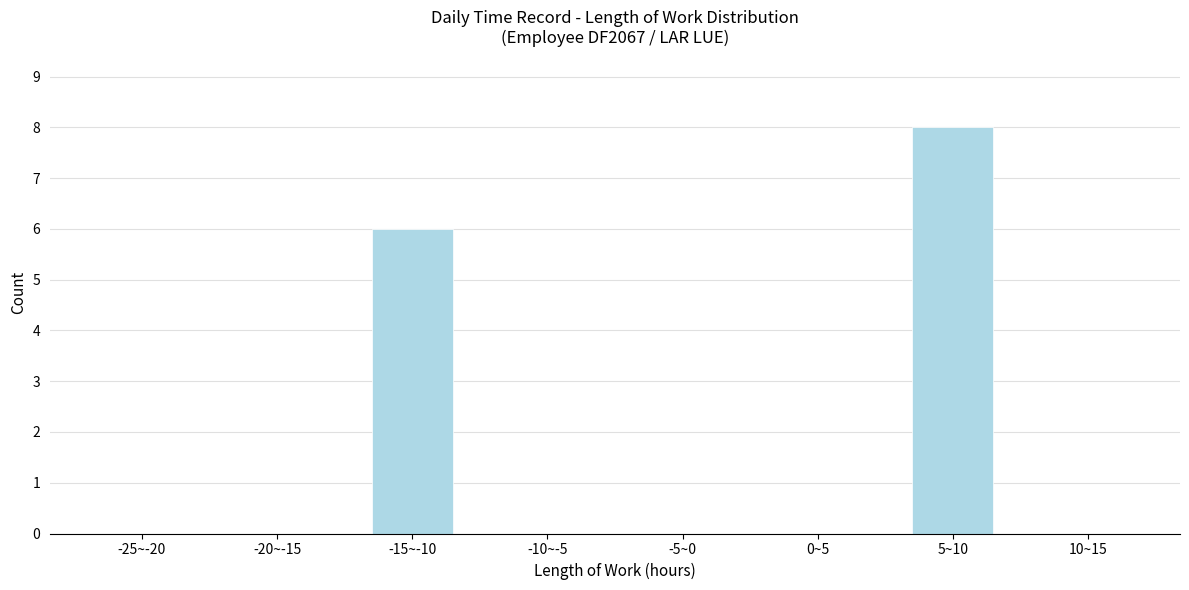

Reading left to right, list all the values displayed in this chart.

-25~-20=0	-20~-15=0	-15~-10=6	-10~-5=0	-5~0=0	0~5=0	5~10=8	10~15=0